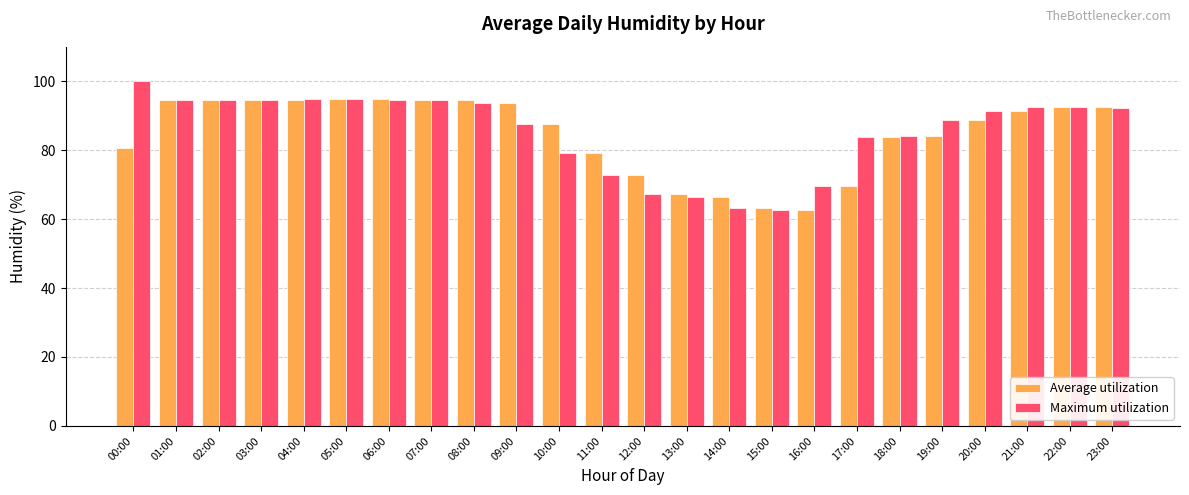

What are all the series names shown in the legend?

Average utilization, Maximum utilization